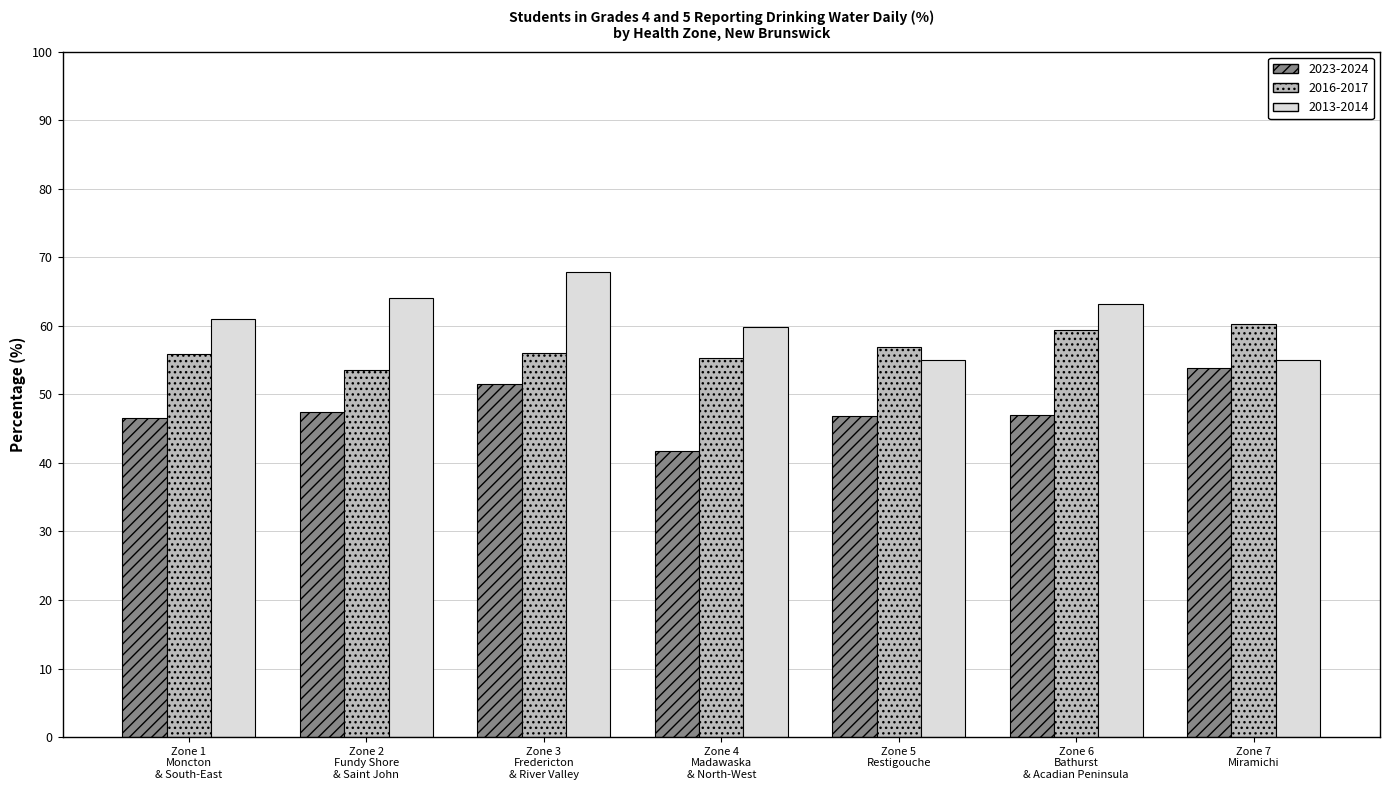

What is the label of the 5th bar from the right?

Zone 3
Fredericton
& River Valley